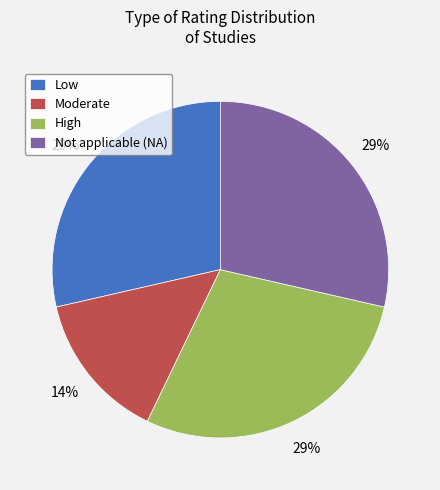

Which has a higher value, Not applicable (NA) or Moderate?

Not applicable (NA)